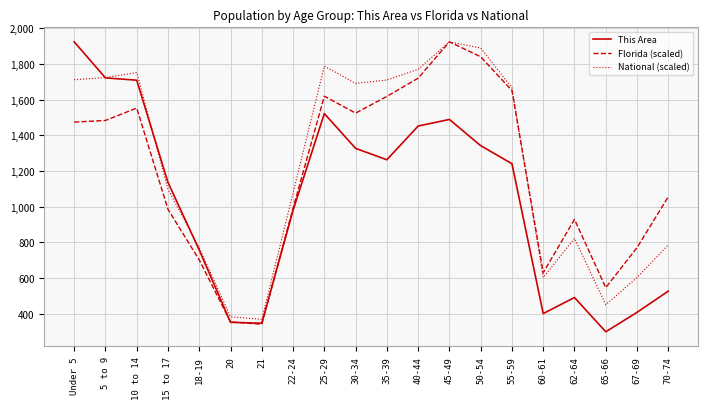

What is the smallest value displayed?

299.0